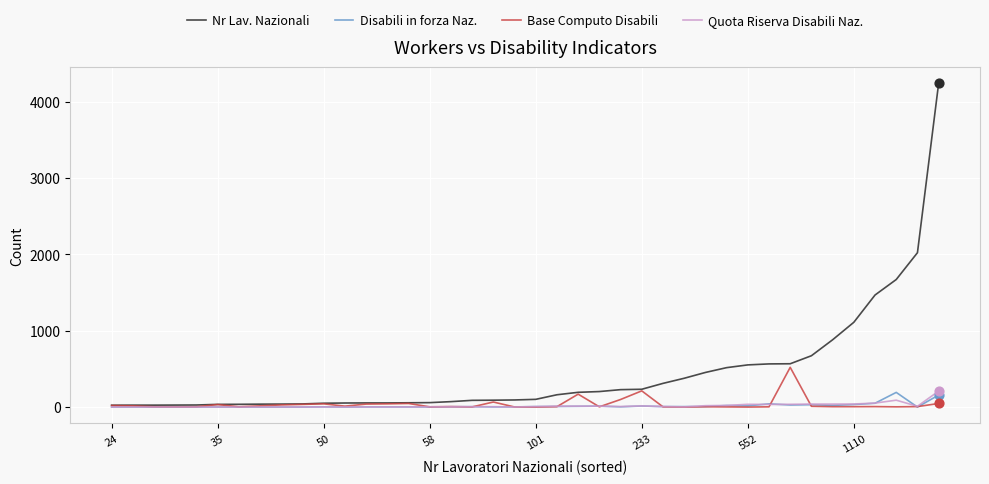

What are all the series names shown in the legend?

Nr Lav. Nazionali, Disabili in forza Naz., Base Computo Disabili, Quota Riserva Disabili Naz.